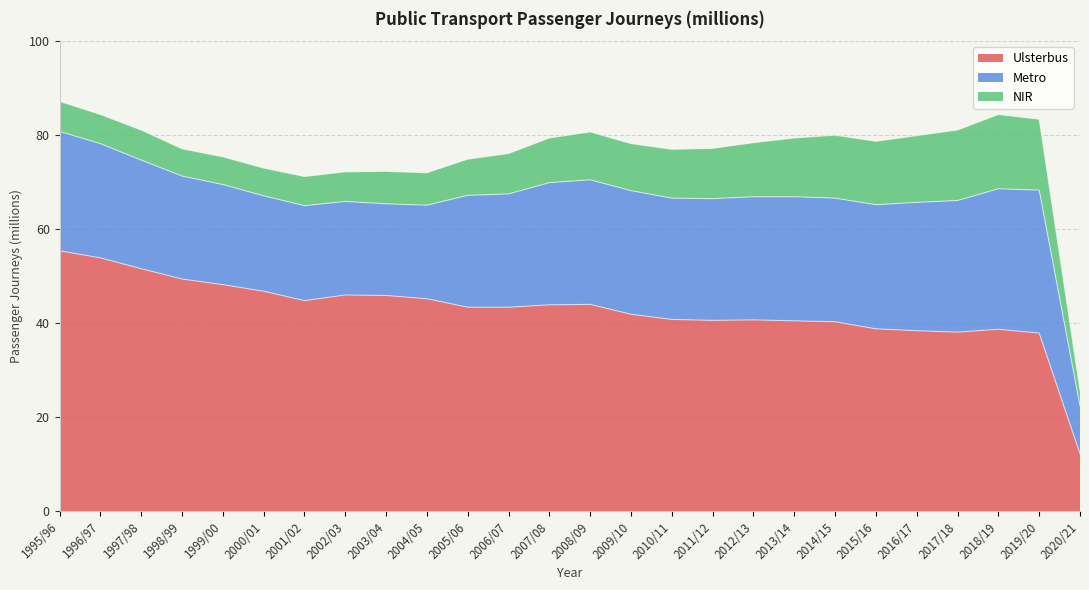

Does the chart have visible grid lines?

Yes